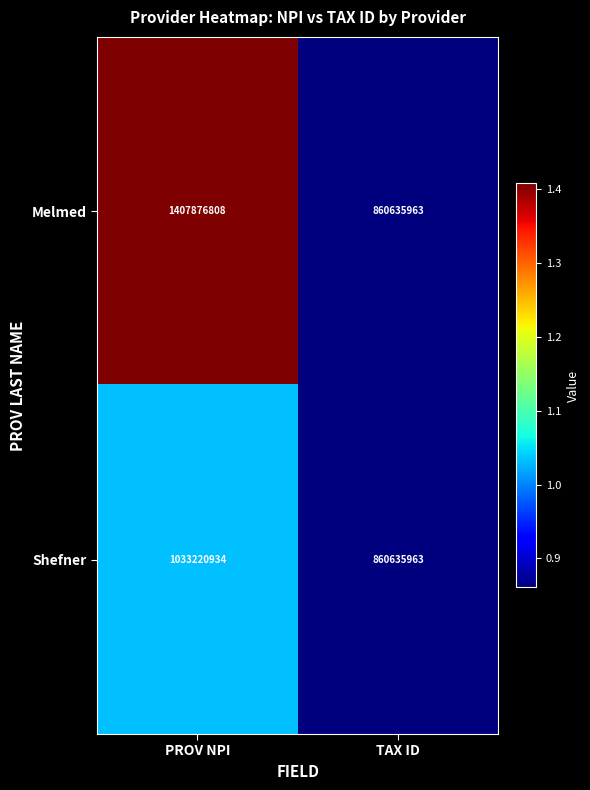

Which series has the largest total across all categories?

Melmed